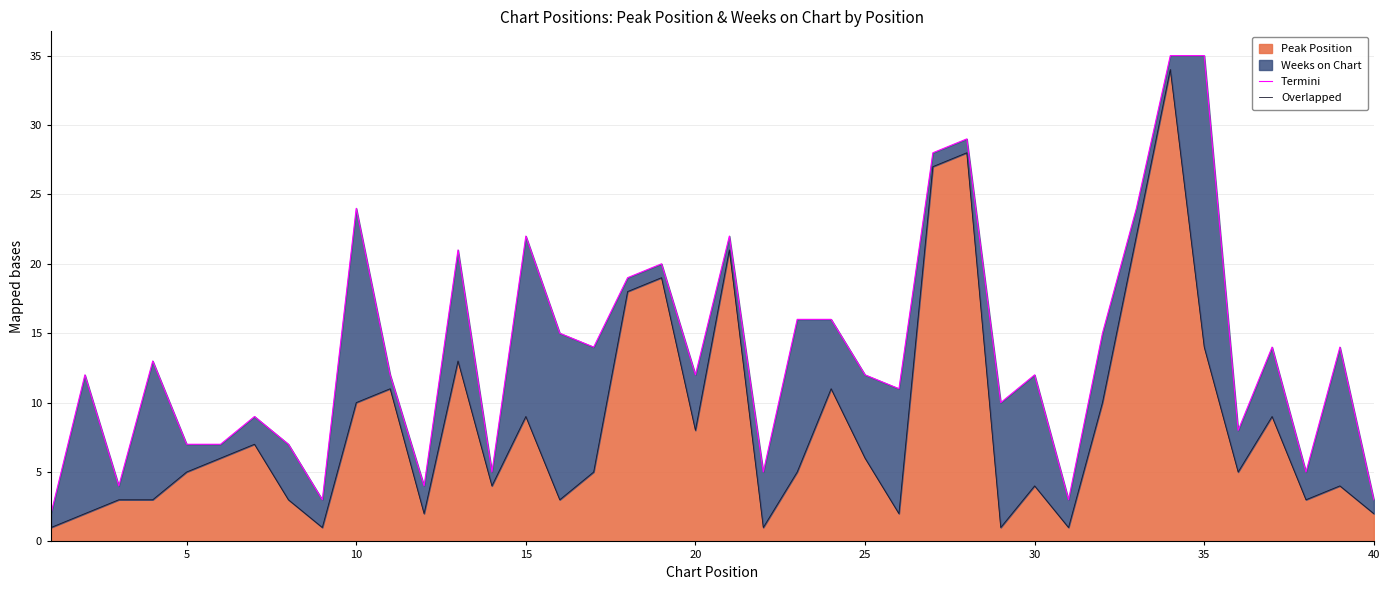

True or false: Peak Position has a value of 4 at 35.

False